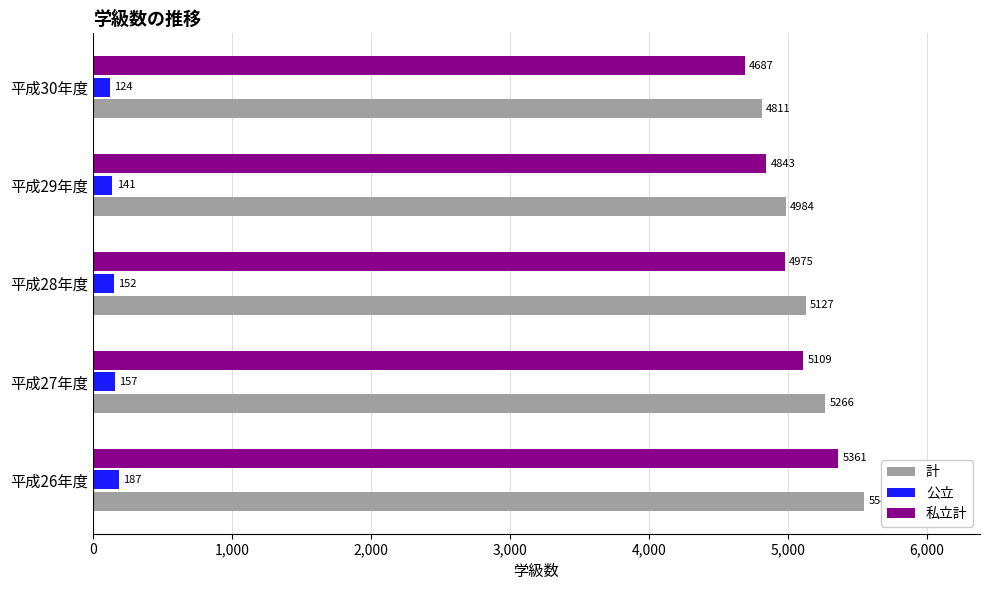

What are all the series names shown in the legend?

計, 公立, 私立計